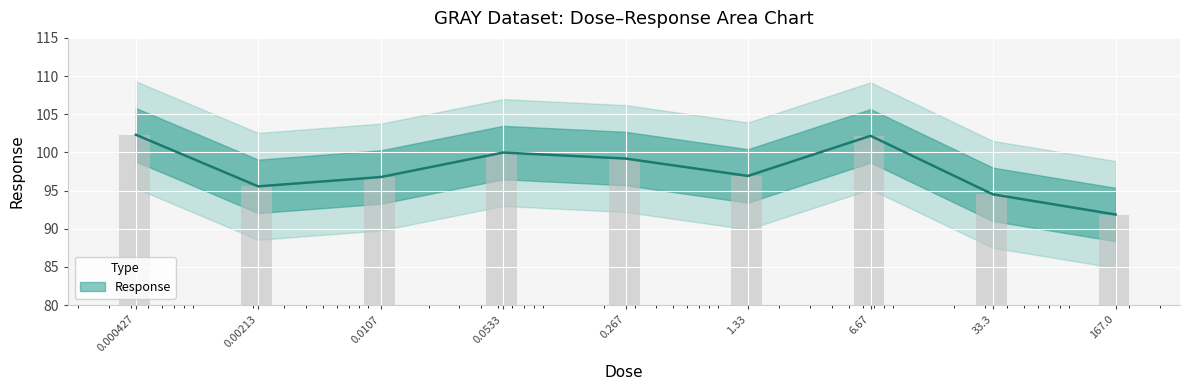

List the labels in order of value, smallest first.

167.0, 33.3, 0.00213, 0.0107, 1.33, 0.267, 0.0533, 6.67, 0.000427